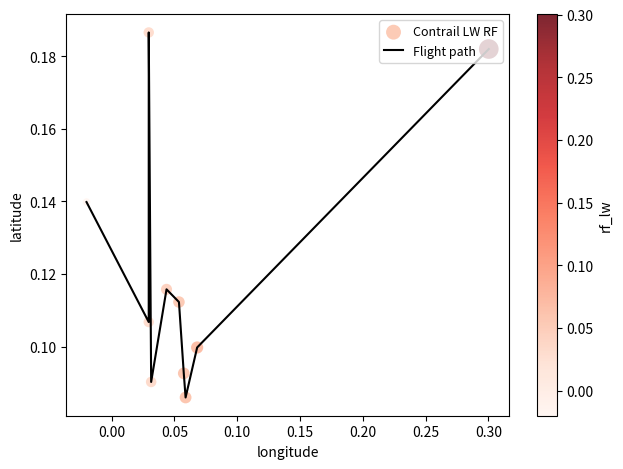

Does the chart have visible grid lines?

No